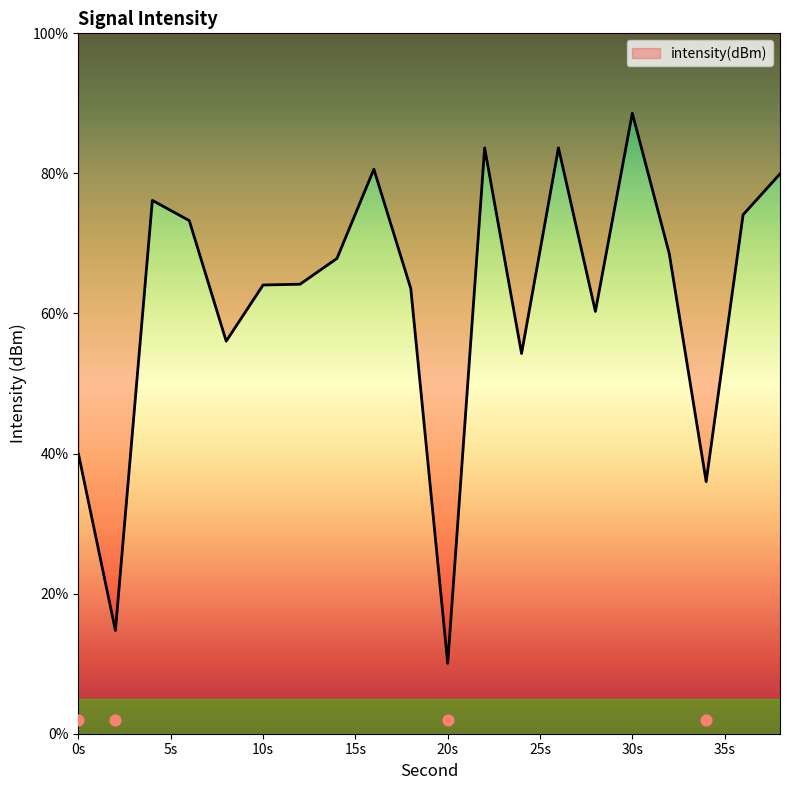

What is the ratio of the value at 26 to the value at 12?

1.3